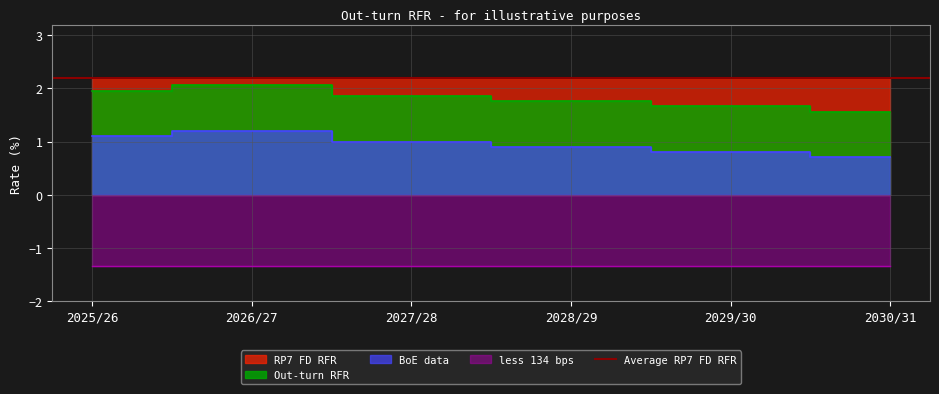

At which label does Out-turn RFR first exceed 1?

2025/26